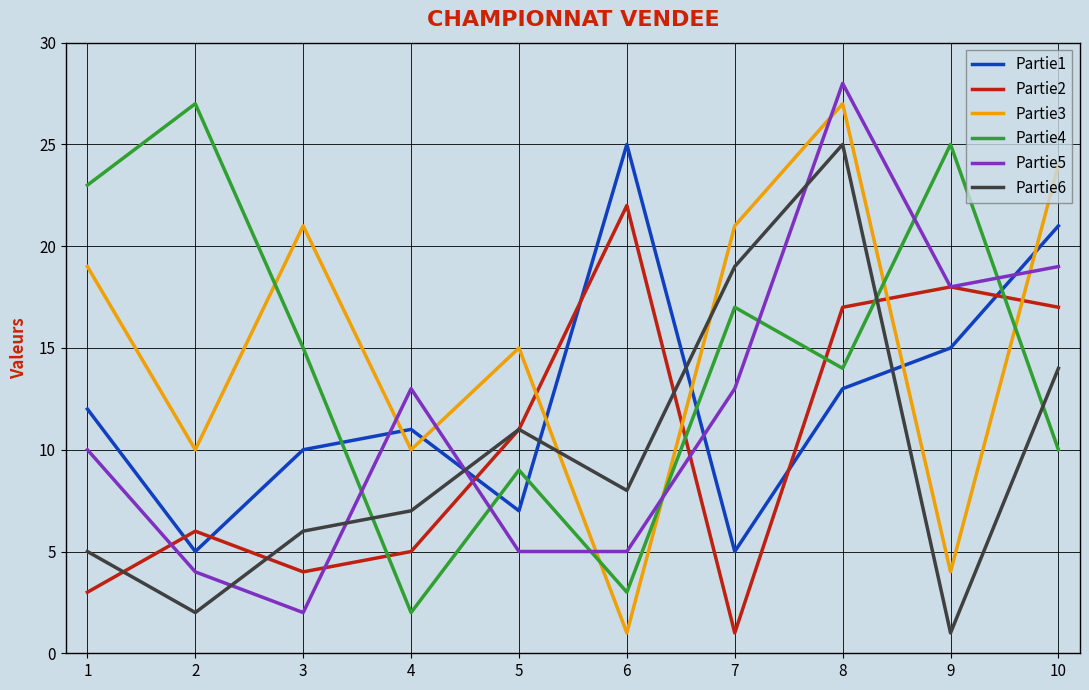

At which label does Partie6 reach its minimum?

9